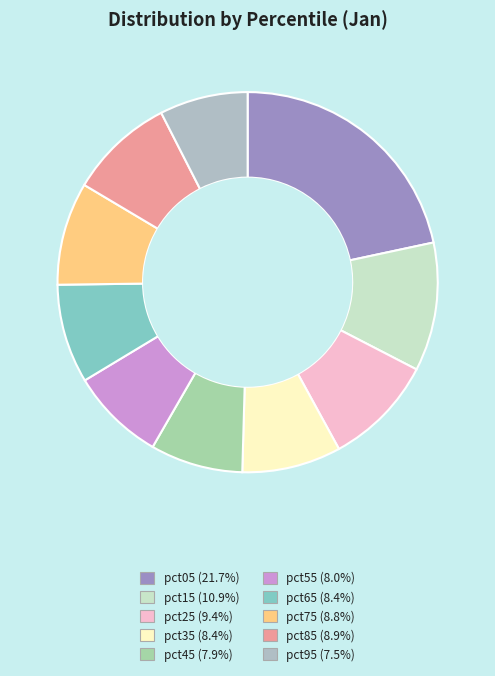

Rank the categories by value from highest to lowest.

pct05, pct15, pct25, pct85, pct75, pct35, pct65, pct55, pct45, pct95